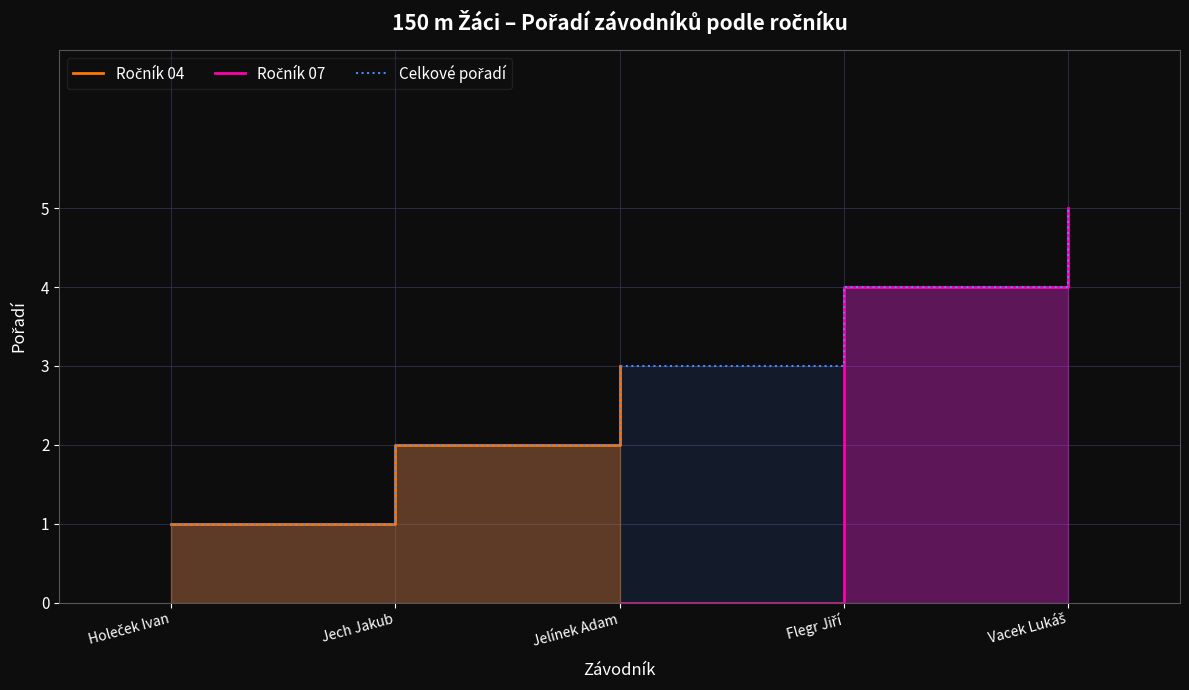

What is the label of the 2nd point from the right?

Jech Jakub